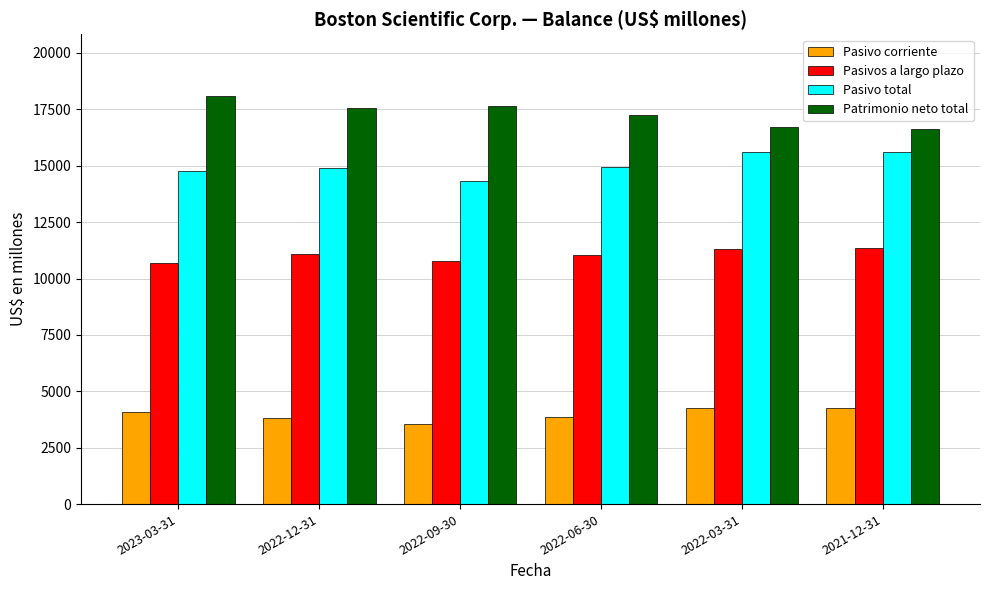

Read the Patrimonio neto total value at 2022-03-31, to the nearest 100.

16700